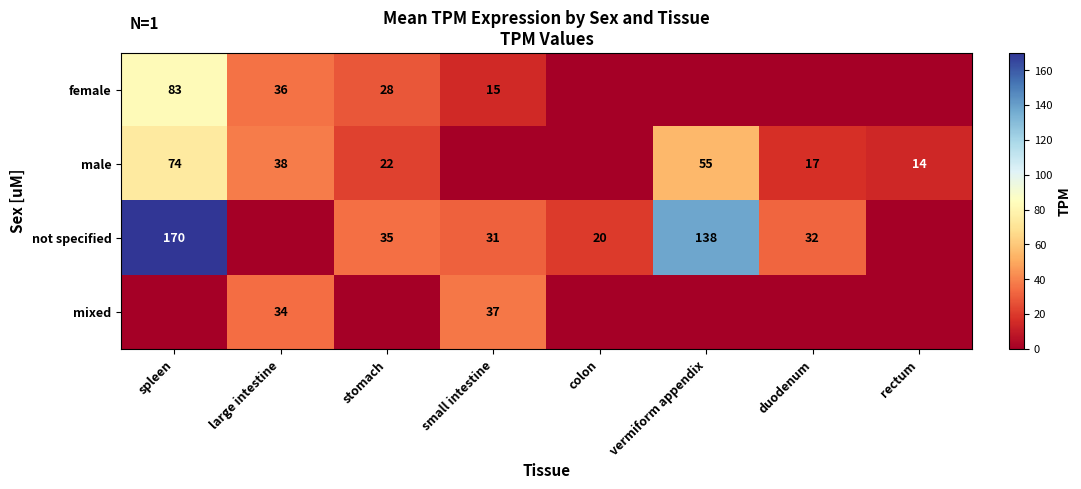

At how many categories does at least one series exceed 83?

2